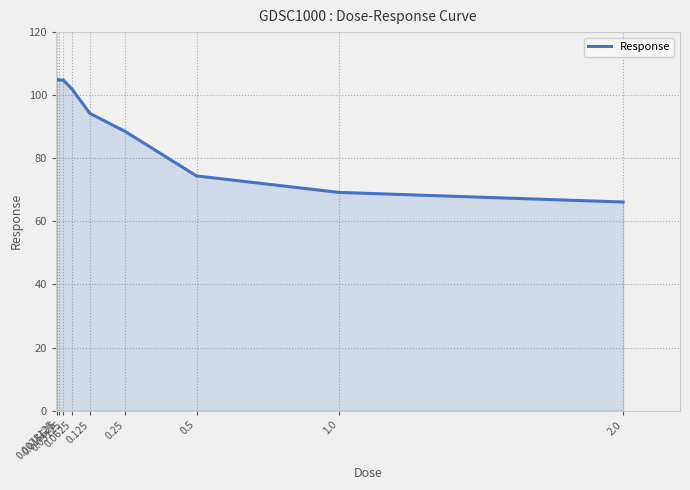

What is the difference between the maximum and minimum values?

39.1